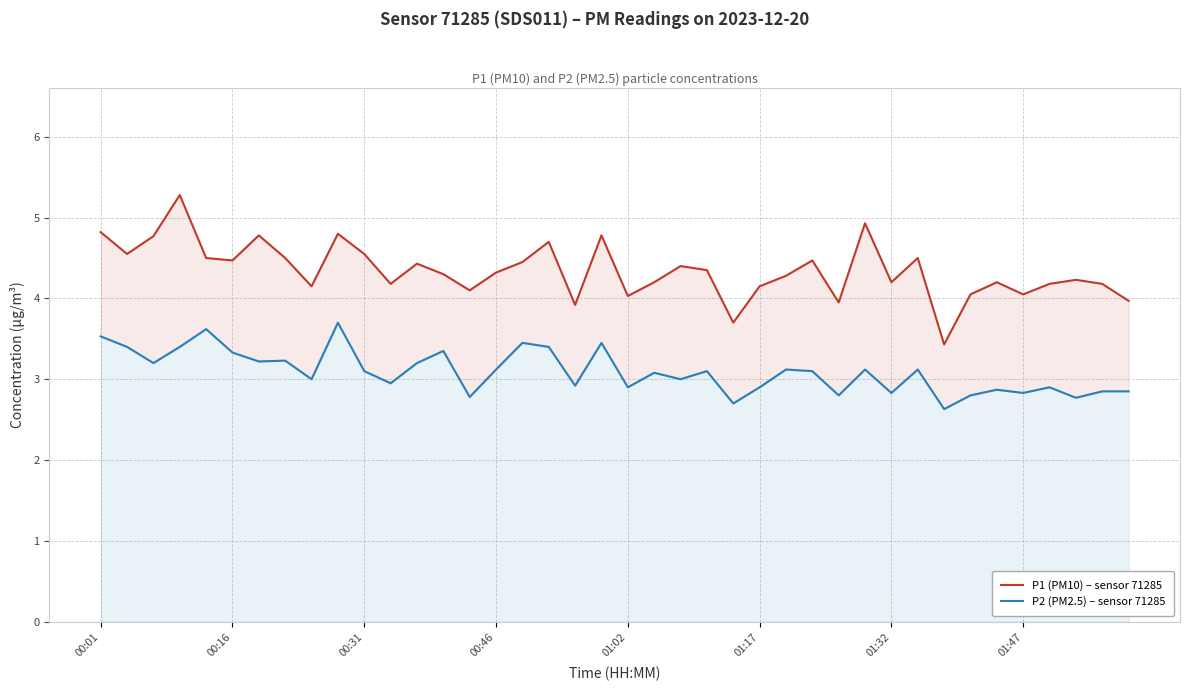

List the series in order of their overall mean, highest first.

P1 (PM10) – sensor 71285, P2 (PM2.5) – sensor 71285